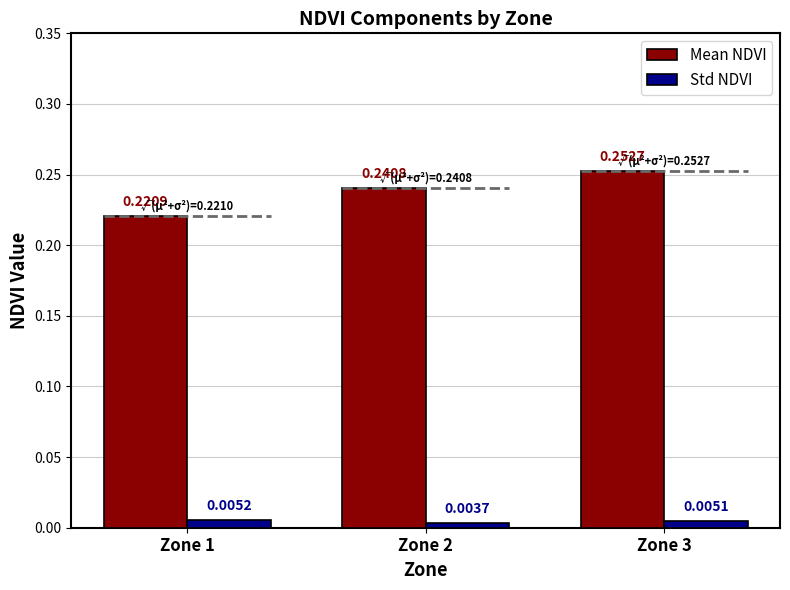

Between Zone 2 and Zone 3, which series saw the biggest shift?

Mean NDVI